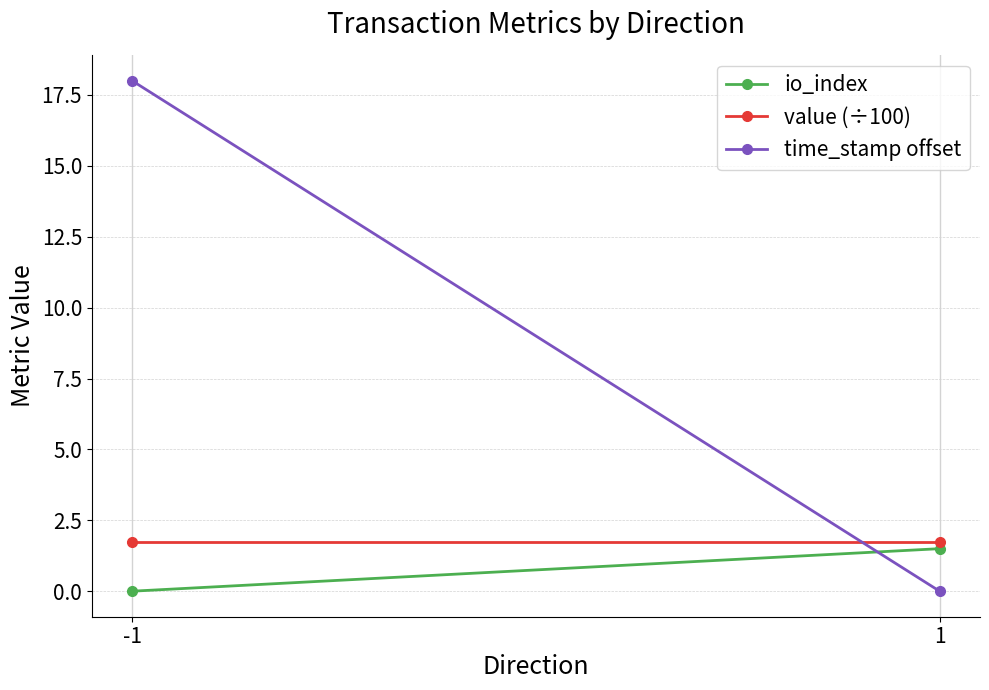

What is the sum of the time_stamp offset values at -1 and 1?

18.0